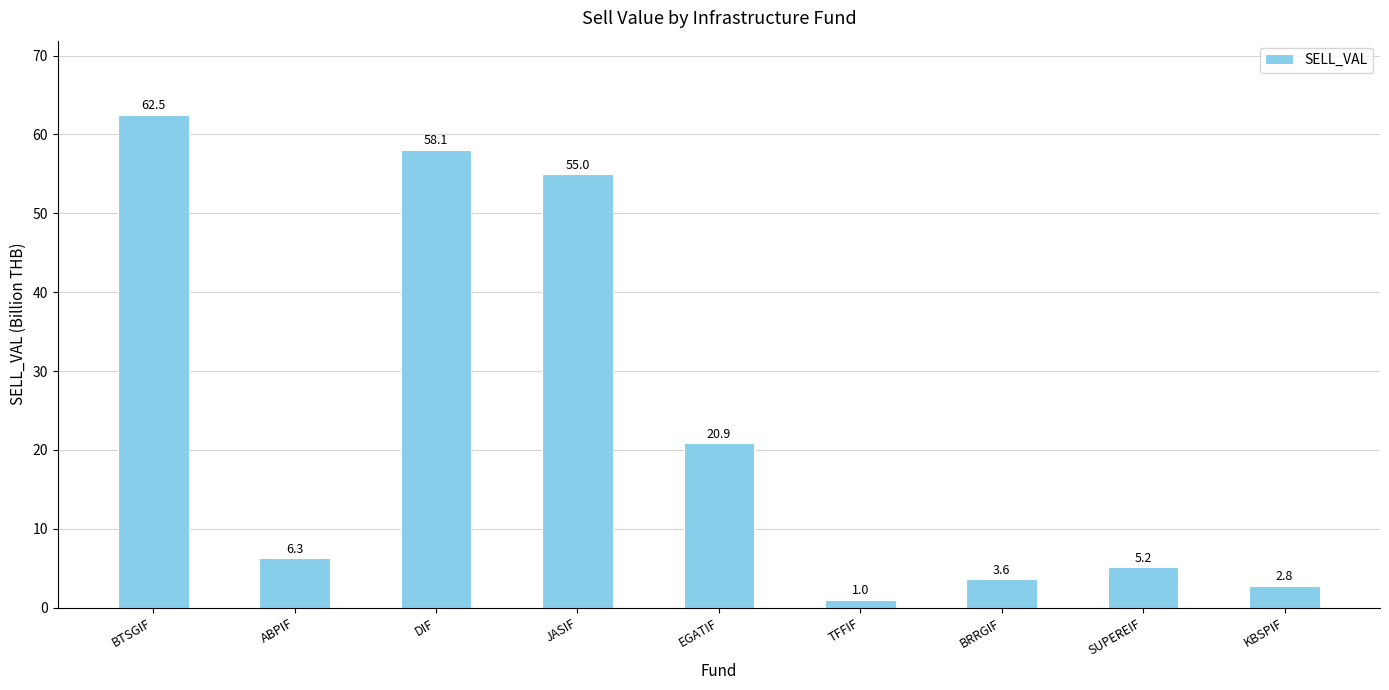

What is the change in value from BTSGIF to DIF?

-4.4